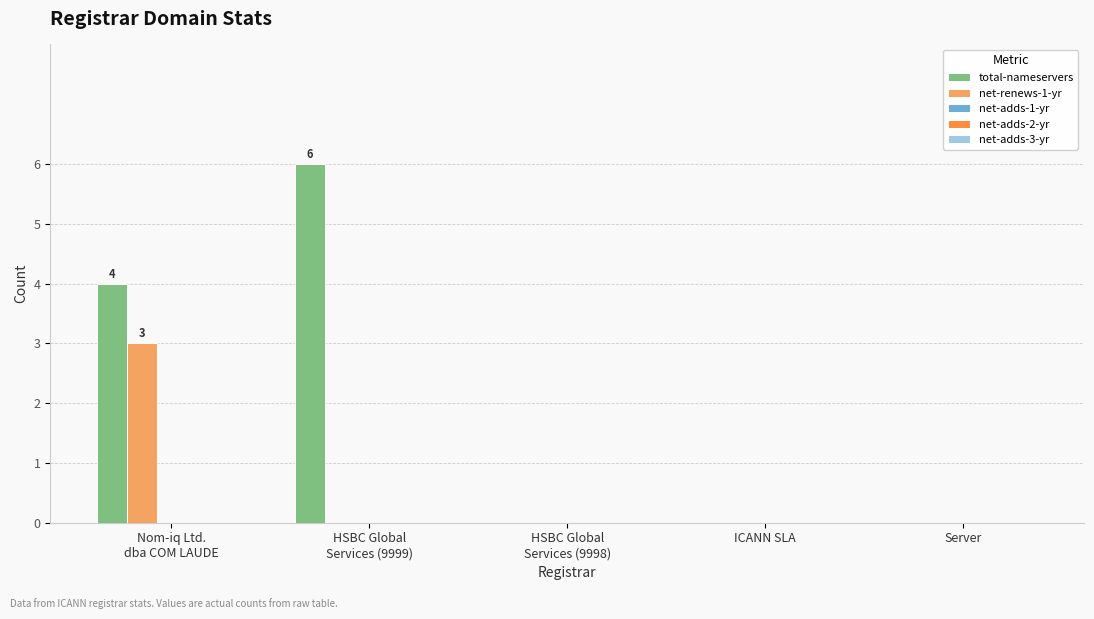

Is it true that total-nameservers equals 2 at Server?

False